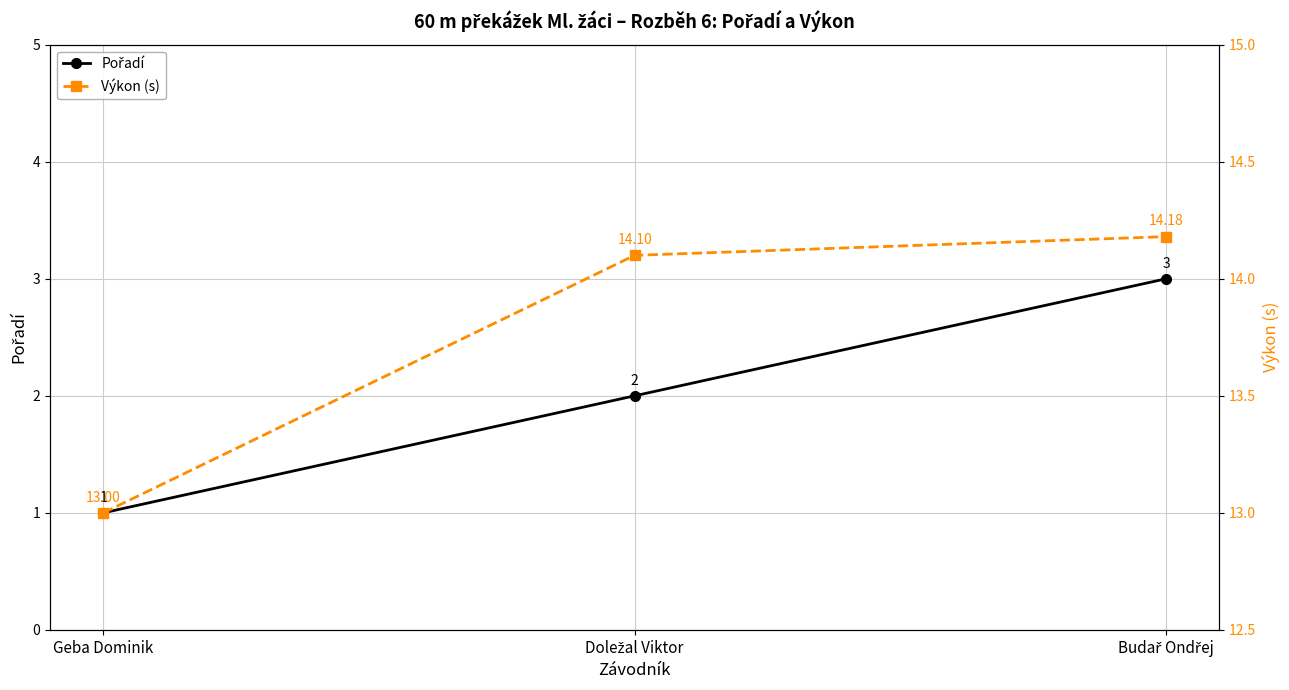

Does the chart have visible grid lines?

Yes